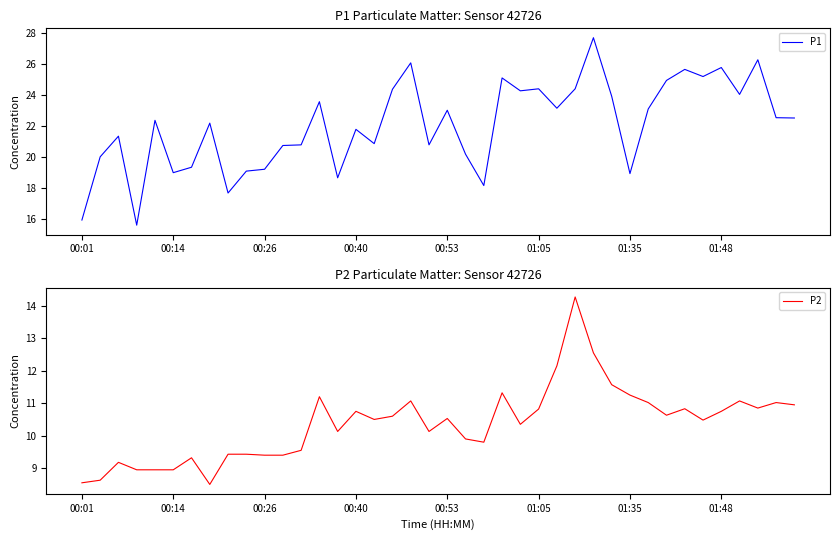

Is this an area chart (filled region under the line)?

No